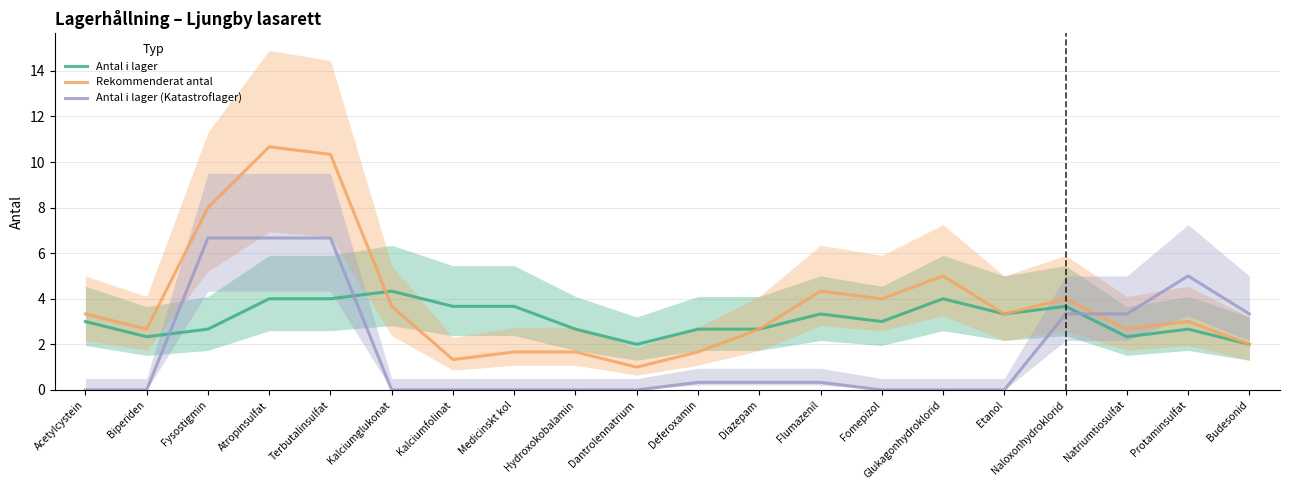

What is the sum of all Rekommenderat antal values?

77.0